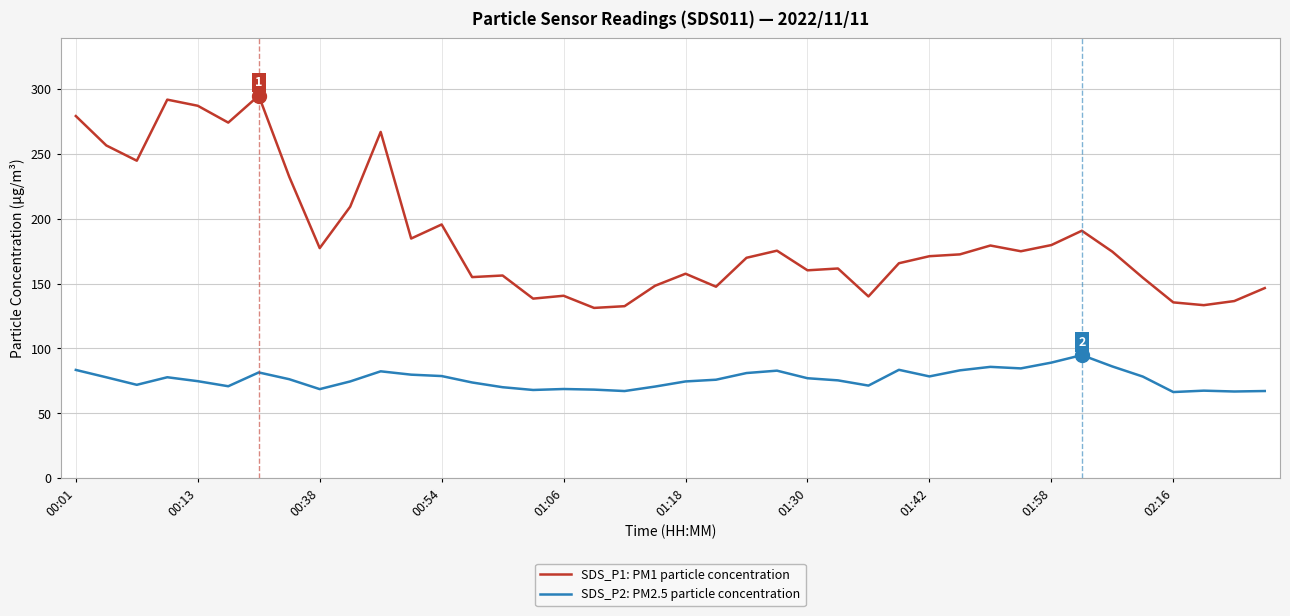

Which series has the largest total across all categories?

SDS_P1: PM1 particle concentration